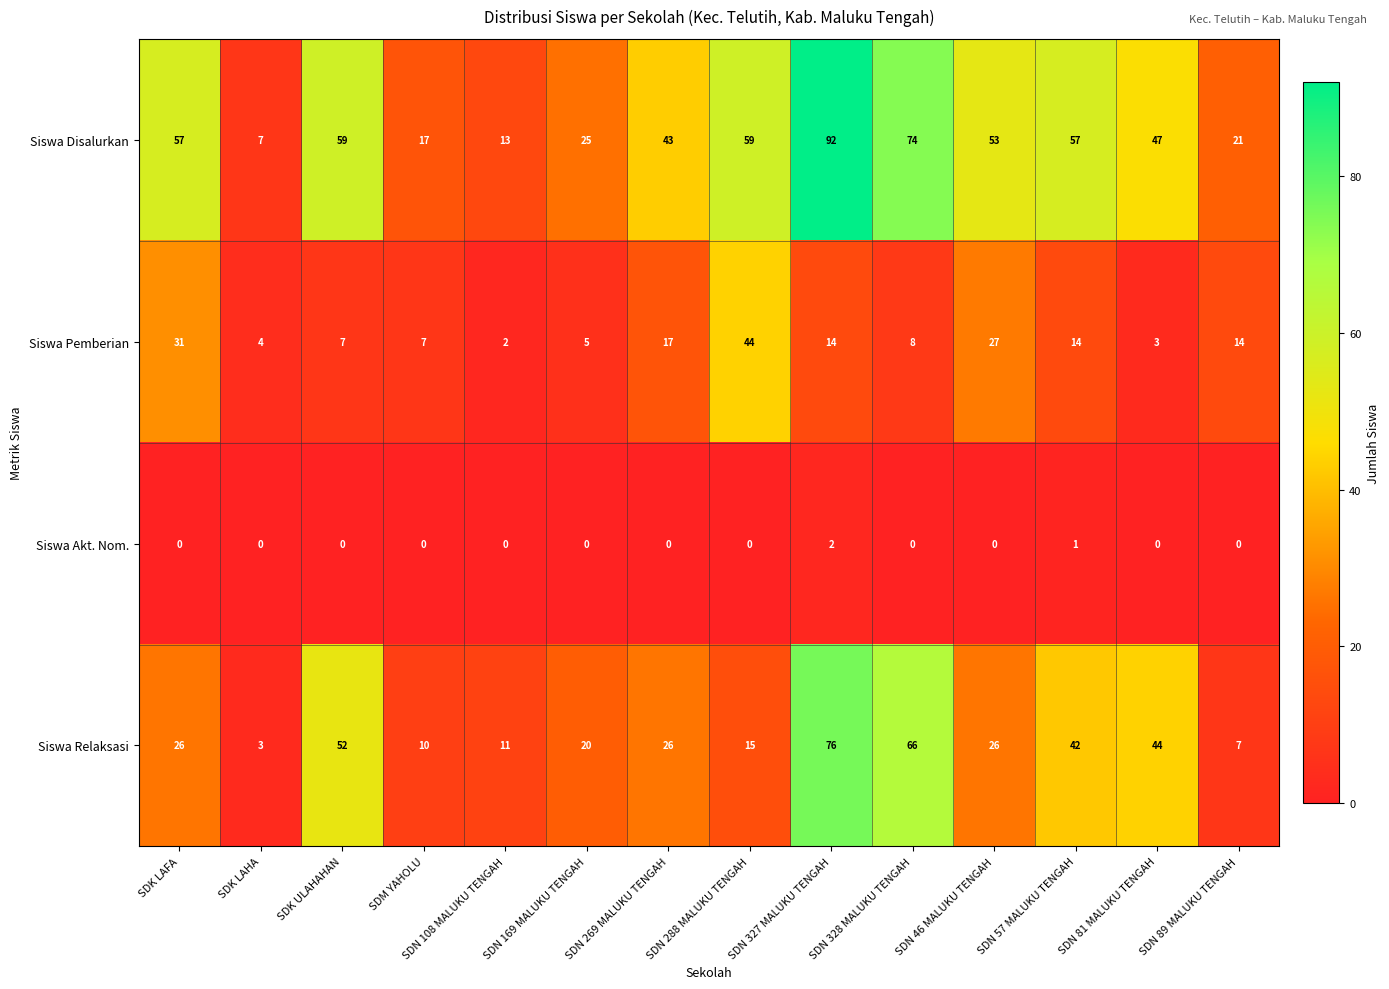

The Siswa Akt. Nom. series shows 1 at SDM YAHOLU. True or false?

False